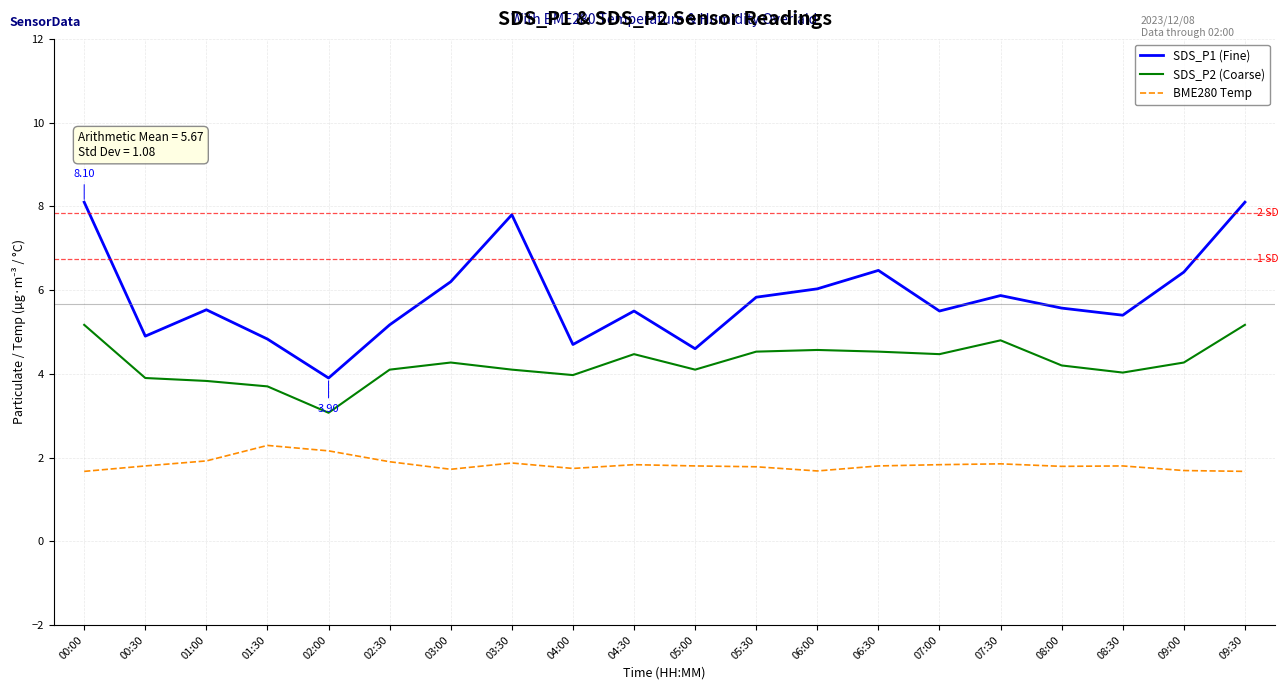

What is the total value across all series at 09:00?

12.4